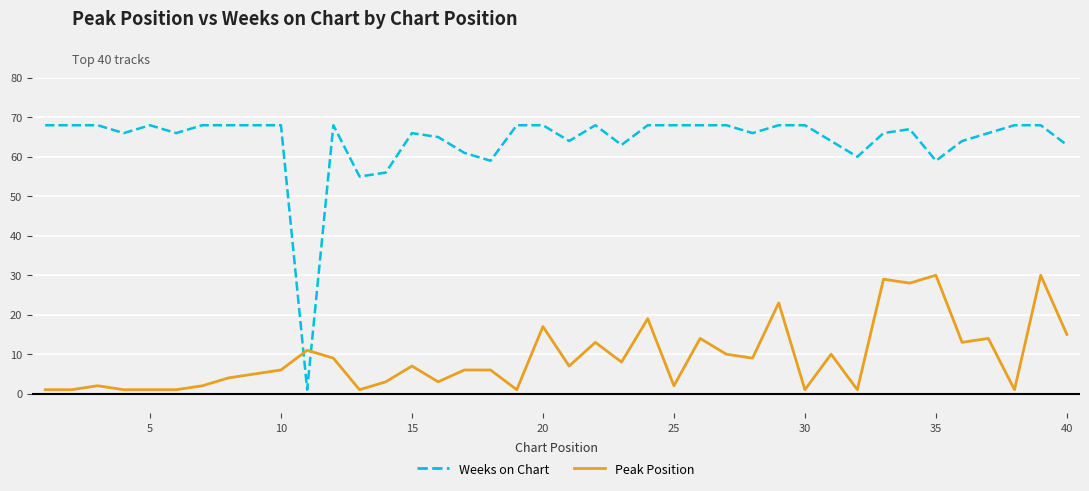

How many intersections are there between Weeks on Chart and Peak Position?

2